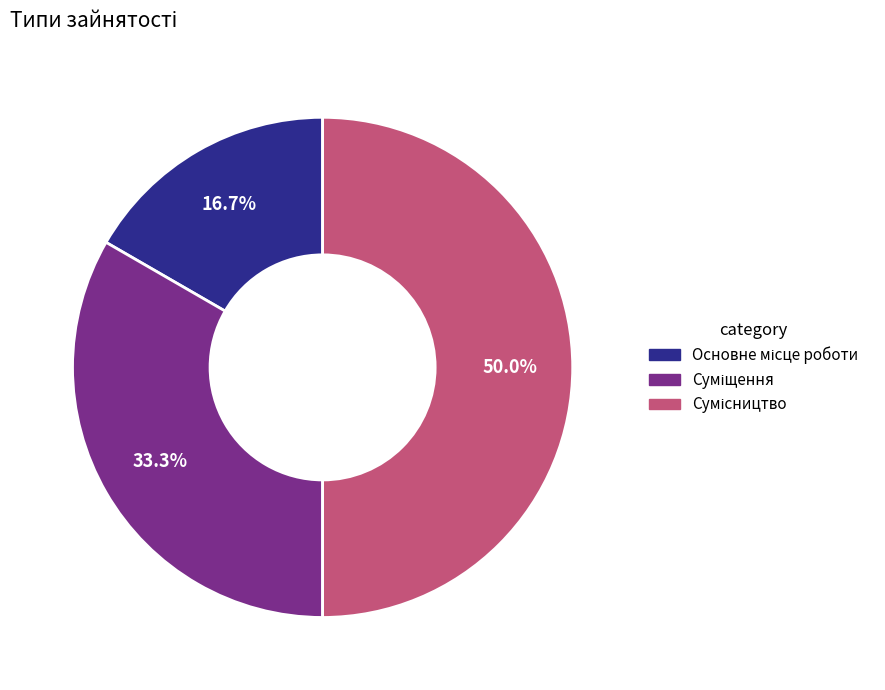

To the nearest percent, what percentage of the pie is Сумісництво?

50%